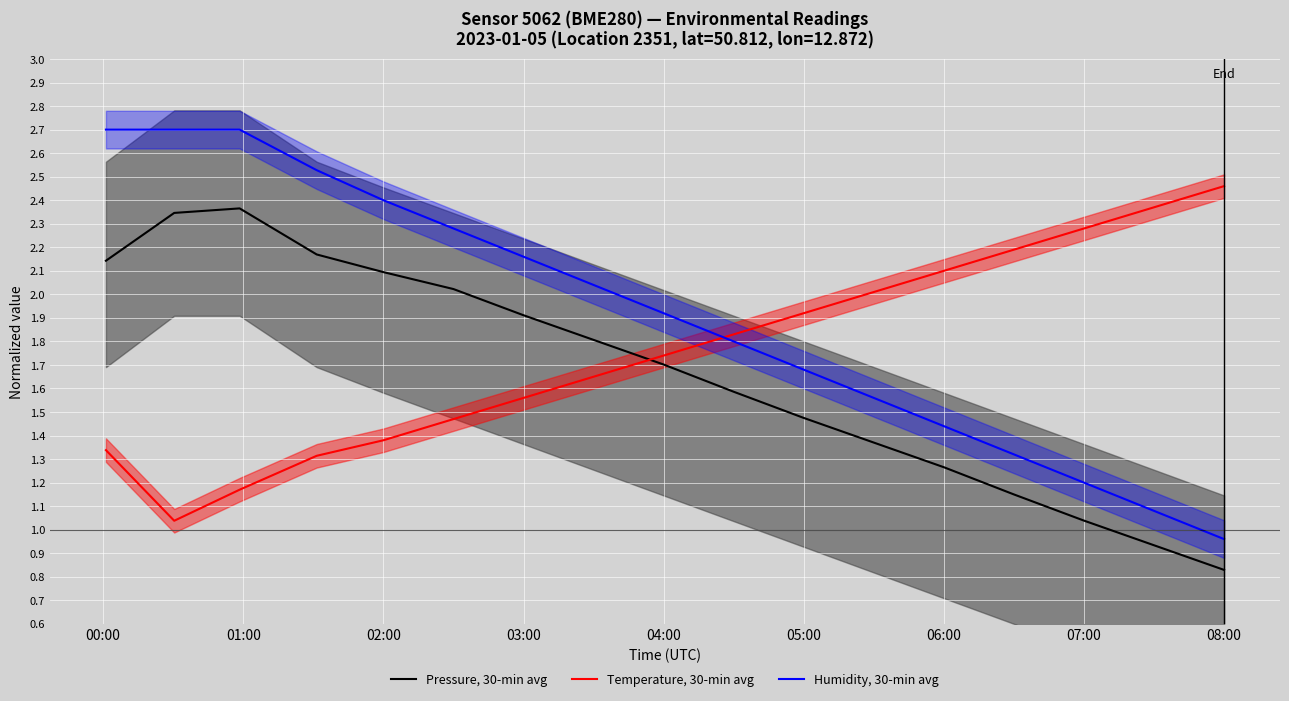

True or false: Temperature, 30-min avg and Pressure, 30-min avg cross at least once.

True